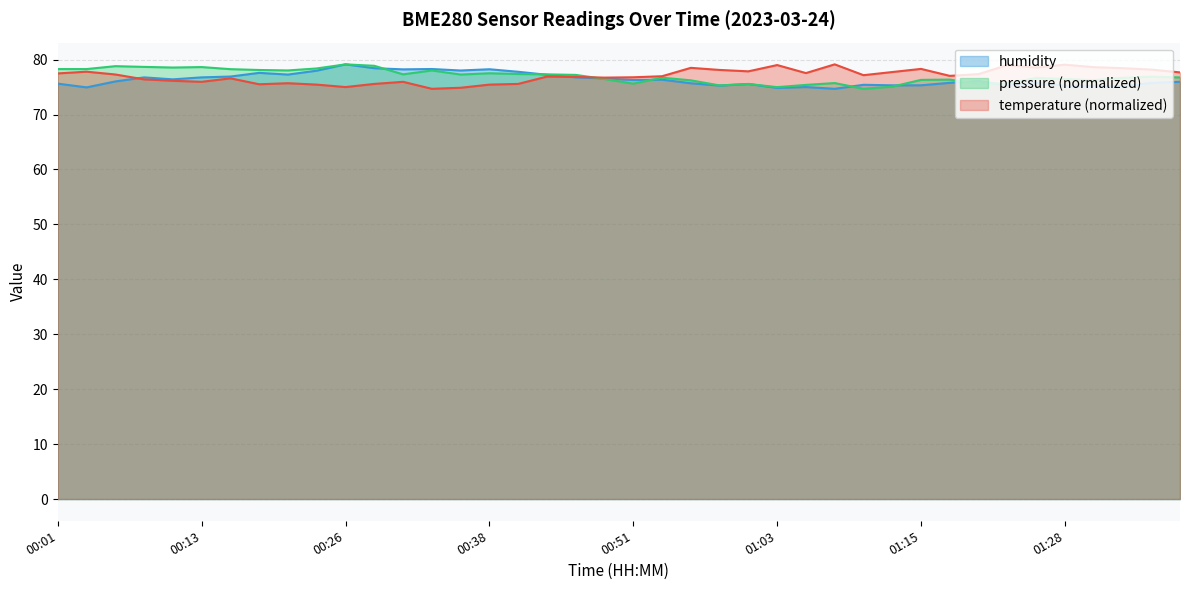

What is the difference between the highest and lowest values at 00:56?

2.8